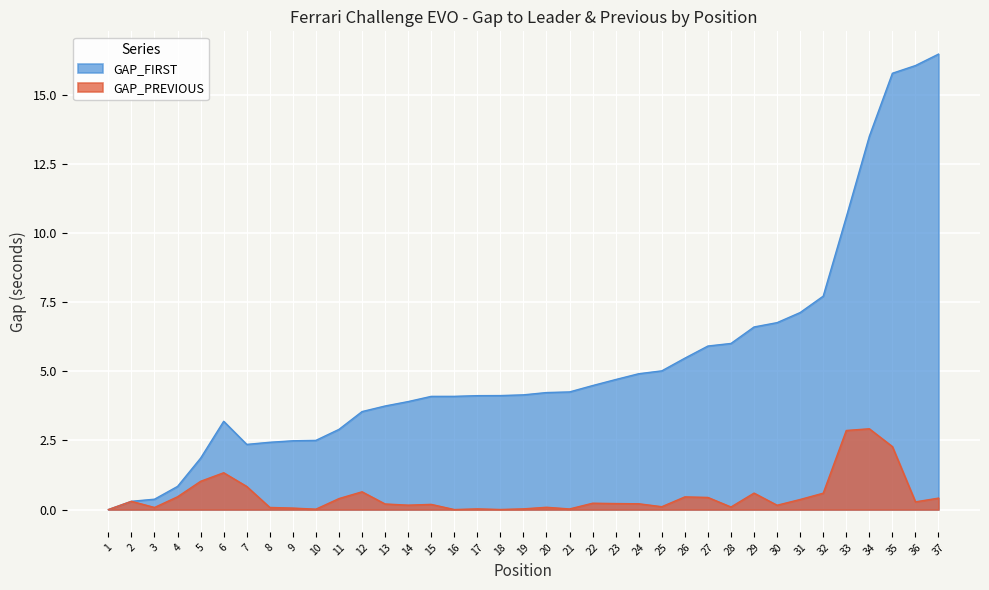

What value does the GAP_PREVIOUS series have at 22?

0.2